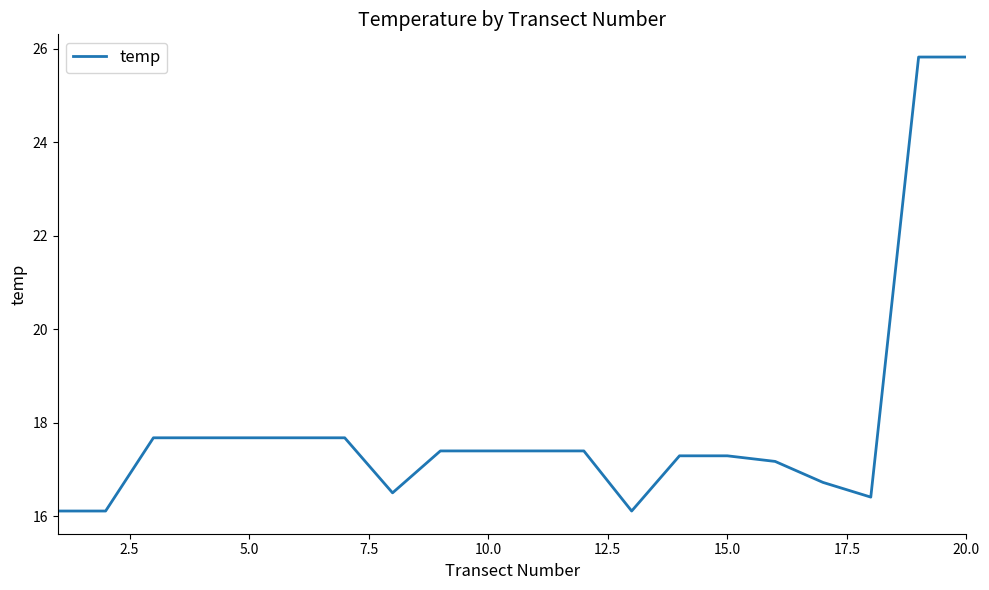

What is the maximum value shown in the chart?

25.8